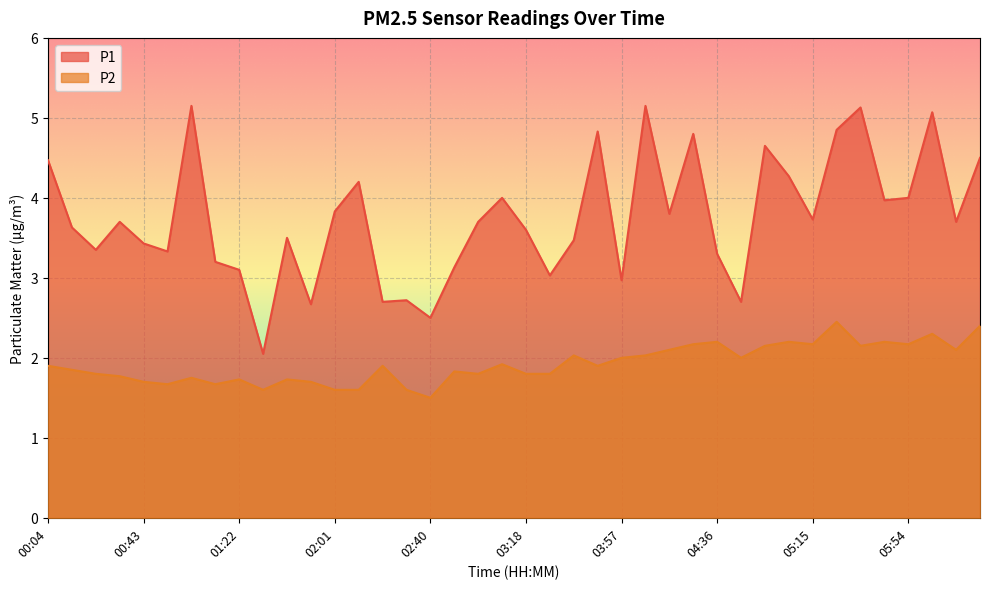

Which series has the largest range (max minus min)?

P1